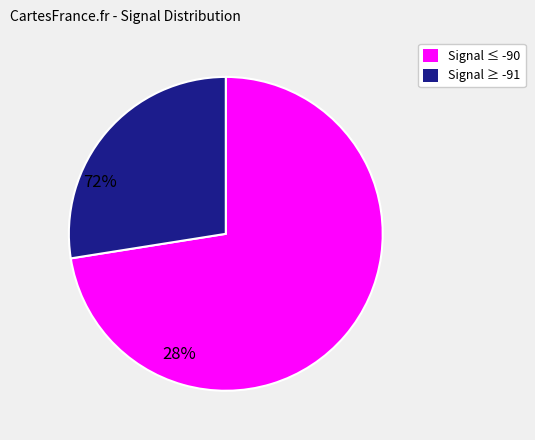

Does any single category account for the majority?

Yes